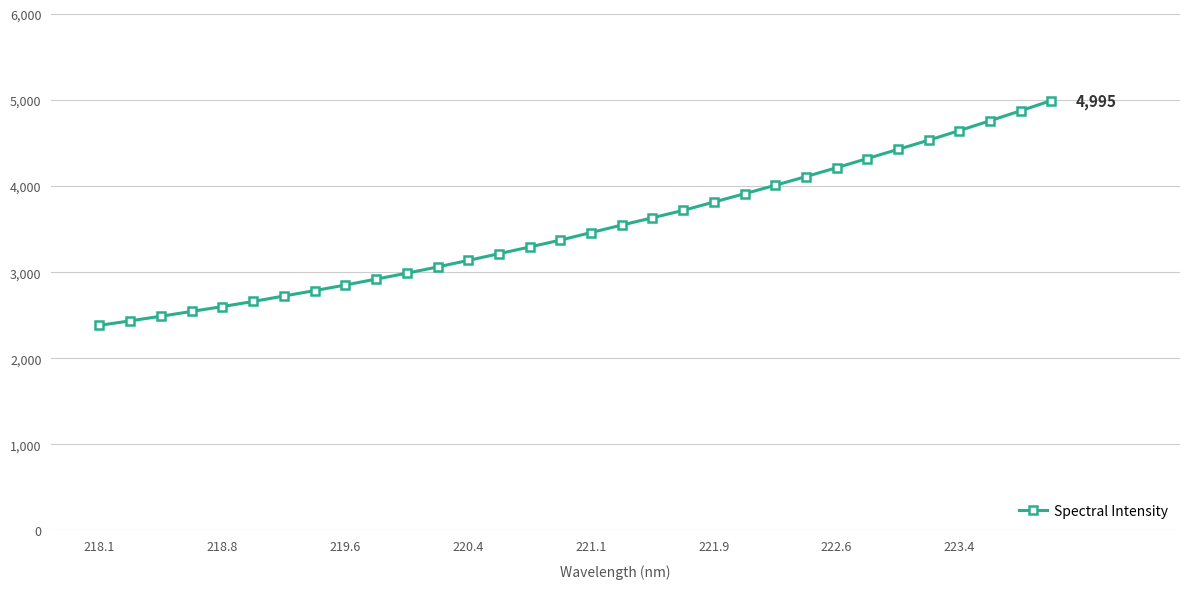

What is the average value?

3513.7